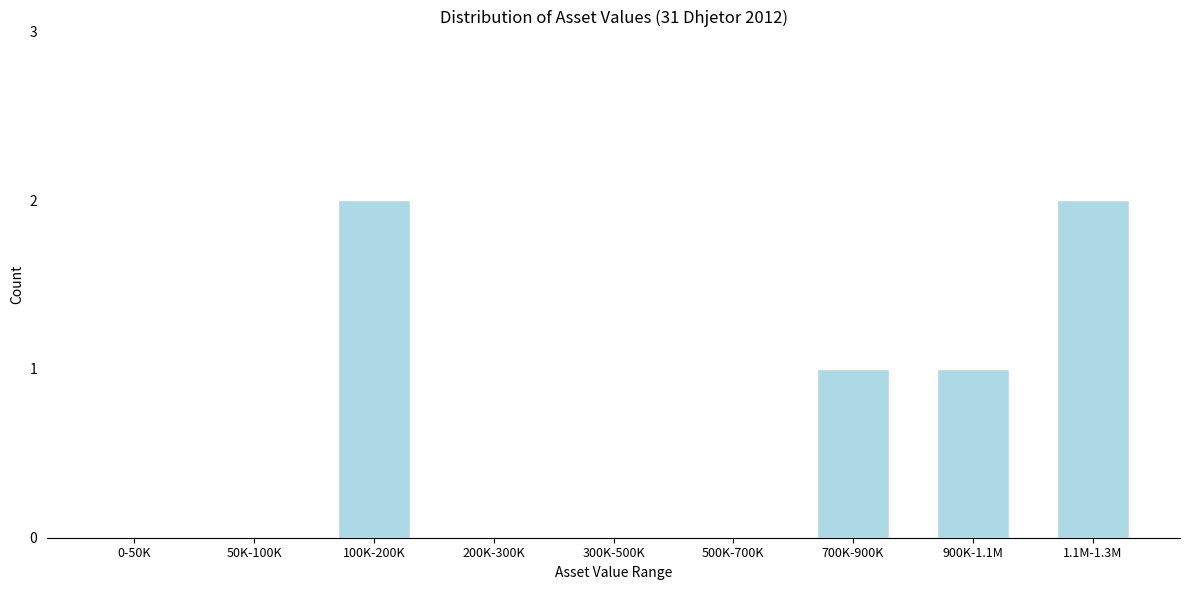

Reading left to right, transcribe all the data shown in this chart.

0-50K=0	50K-100K=0	100K-200K=2	200K-300K=0	300K-500K=0	500K-700K=0	700K-900K=1	900K-1.1M=1	1.1M-1.3M=2